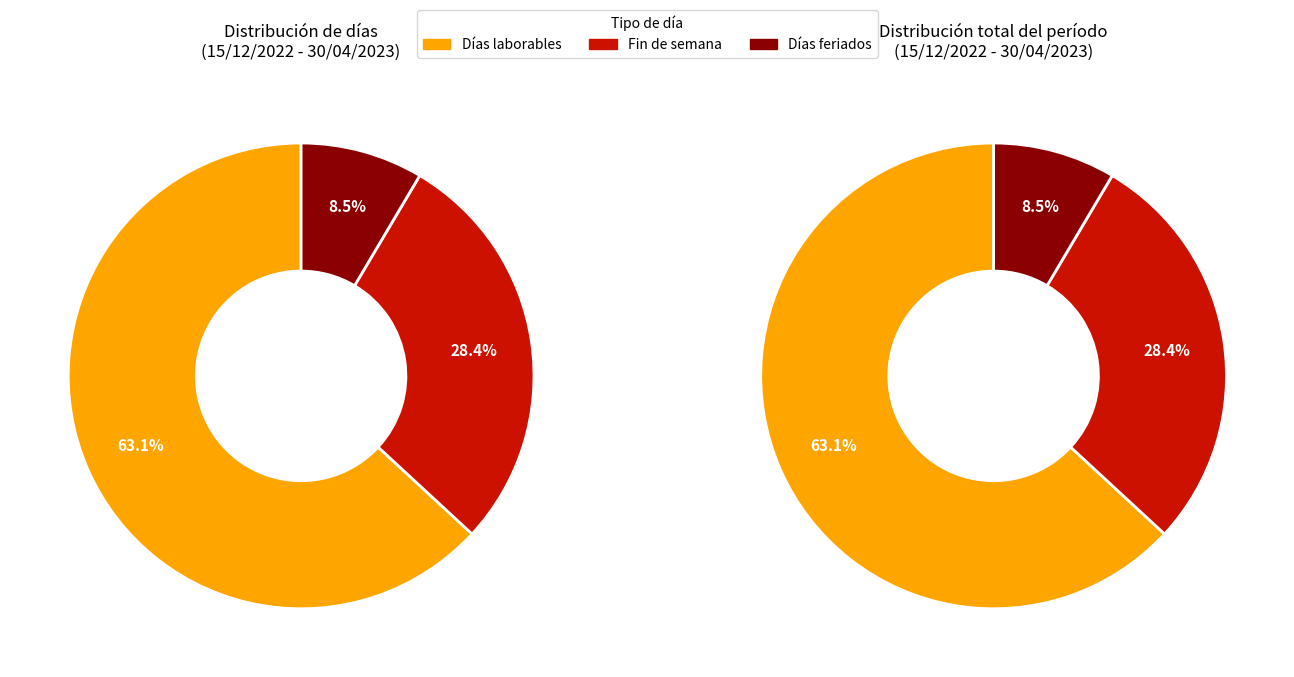

The 15 slice represents 13% of the pie. True or false?

False